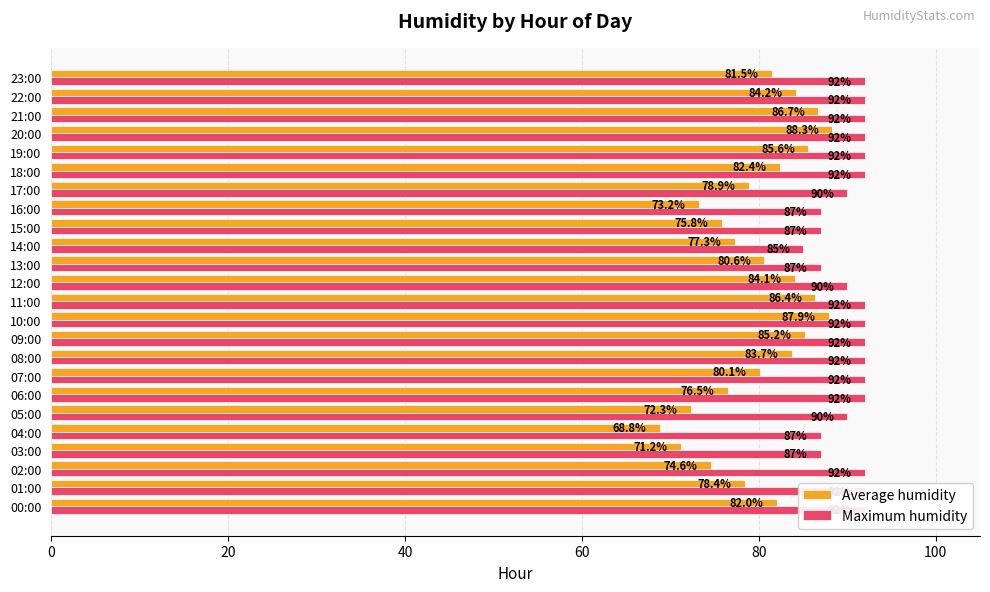

What is the label of the 4th bar from the right?

20:00